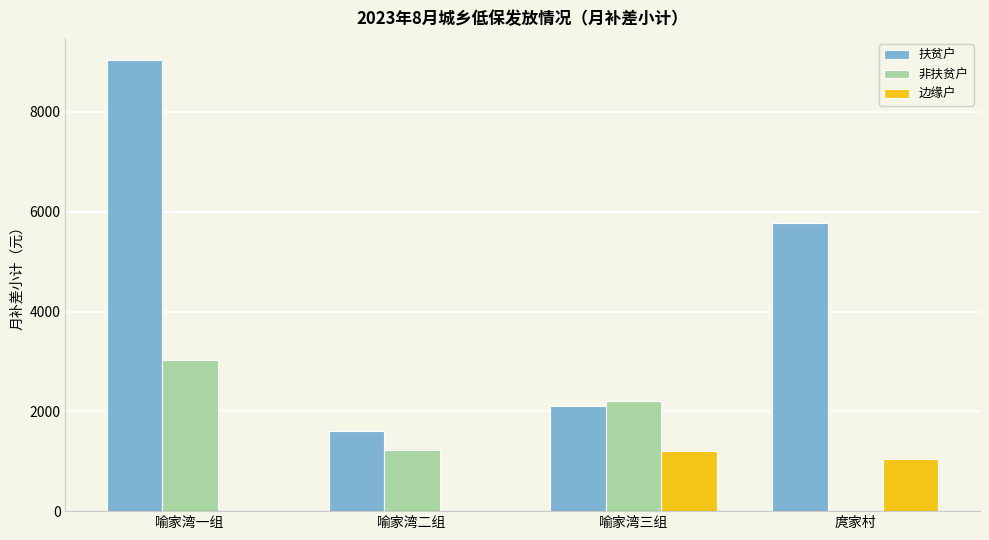

The value of 扶贫户 at 喻家湾三组 is 2100. True or false?

True